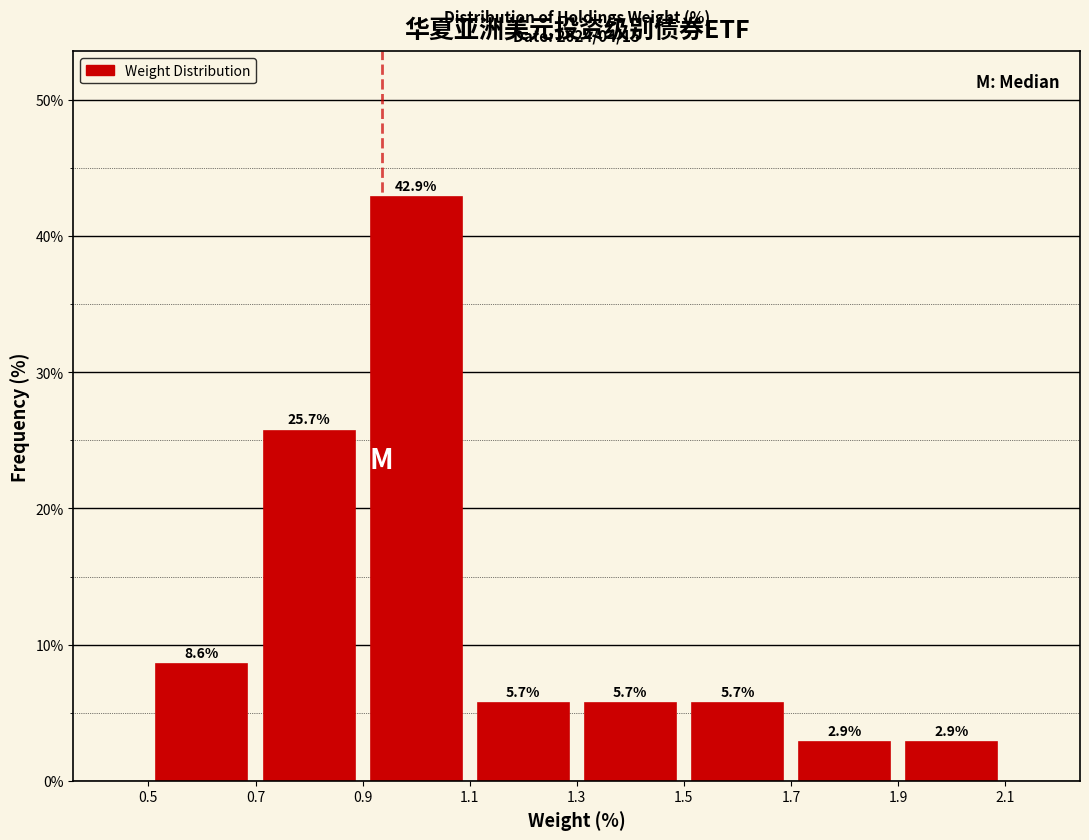

How tall is the bar that spans 0.5 to 0.7 on the x-axis?

8.6